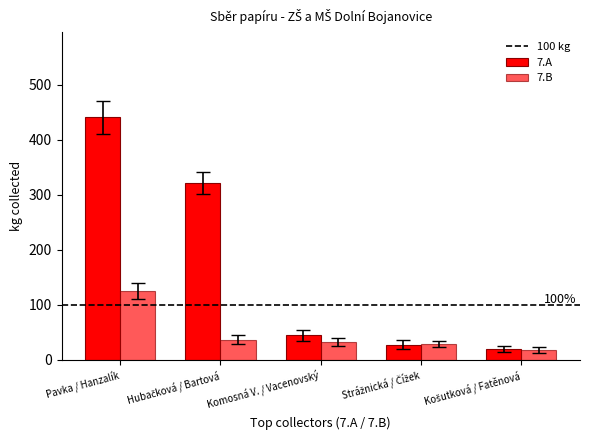

How many bars are there in each group?

2